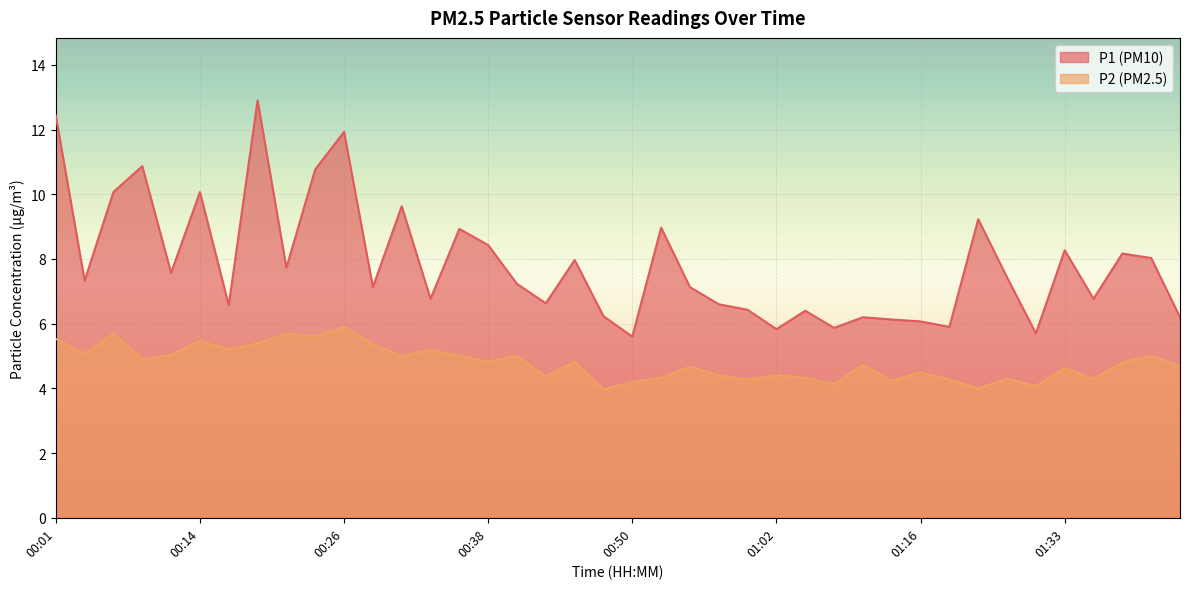

What is the value of the P2 point at the 18th from the left?

4.4